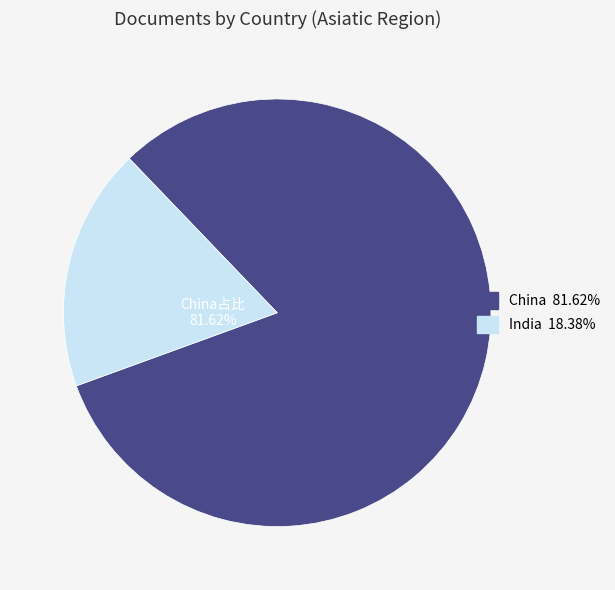

To the nearest percent, what is the average slice percentage?

50%